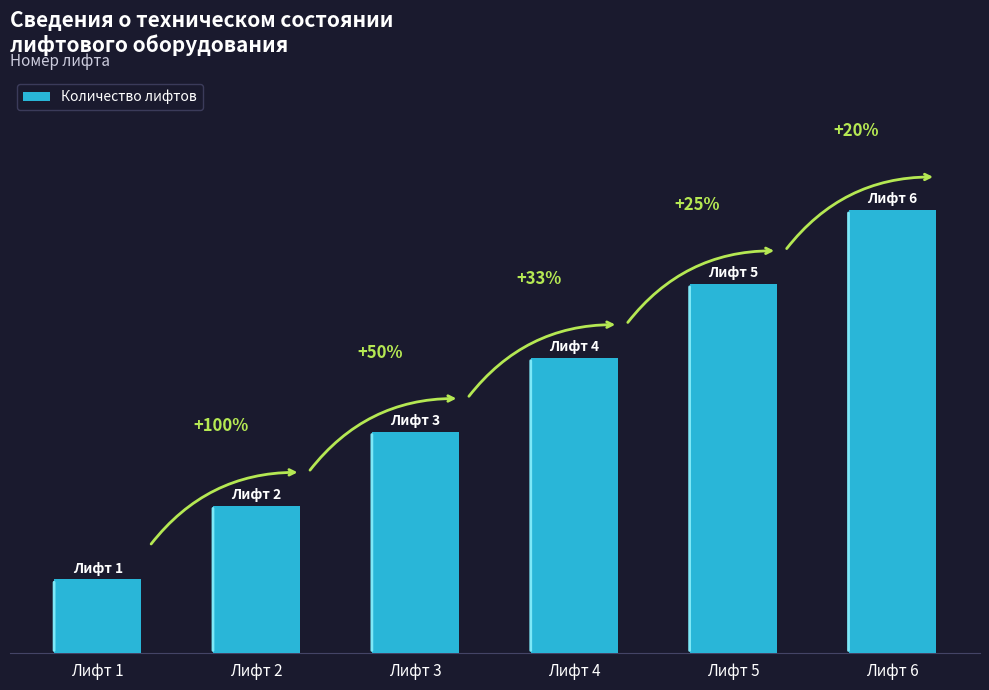

Approximately how many times larger is the value at Лифт 5 compared to Лифт 4?

1.2